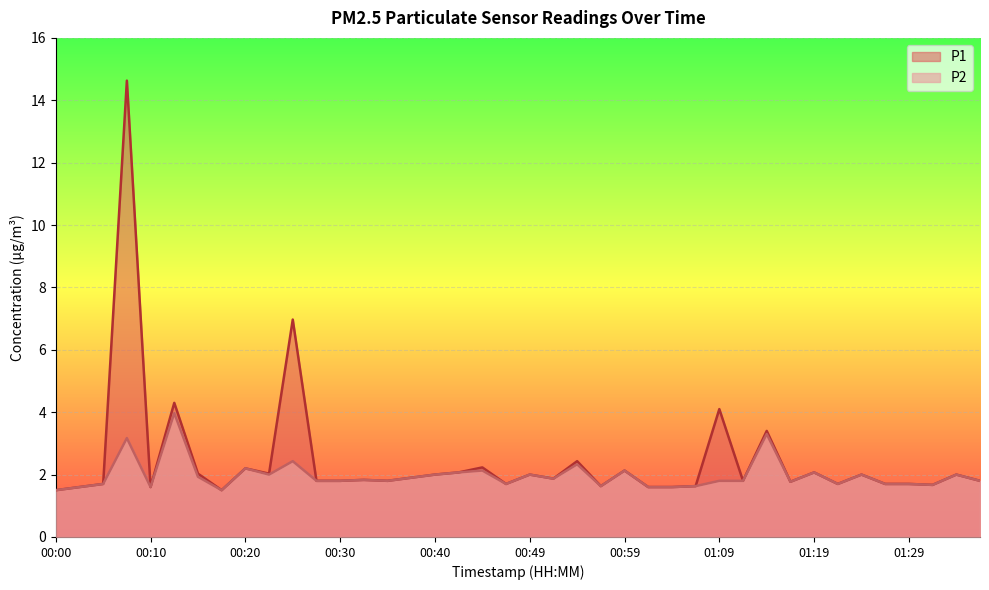

Between 00:57 and 01:29, which series saw the biggest shift?

P1